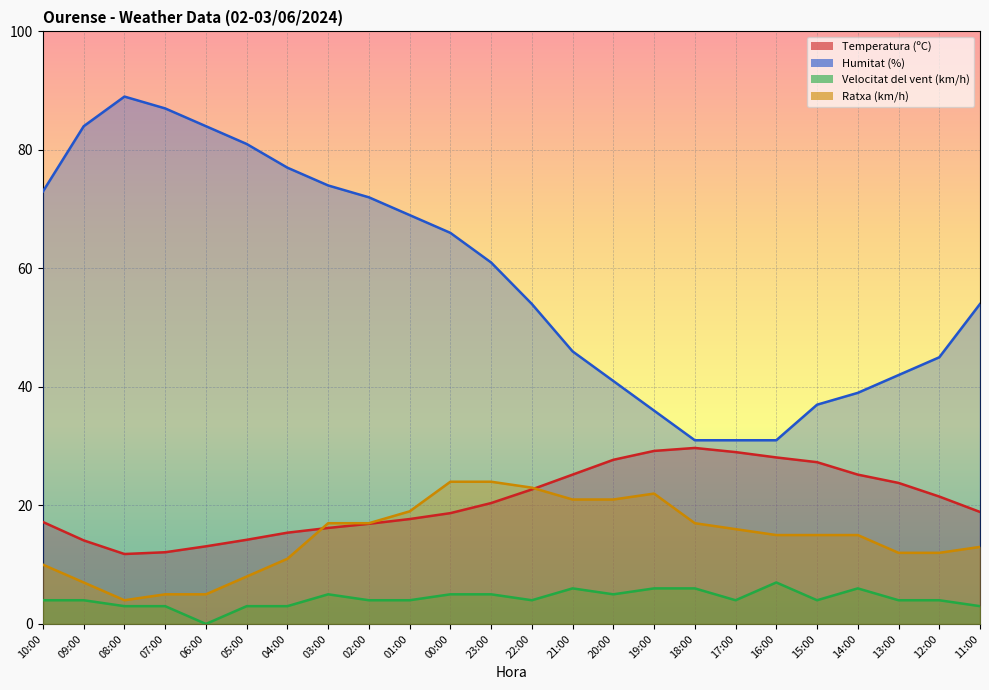

True or false: Humitat (%) and Temperatura (ºC) cross at least once.

False